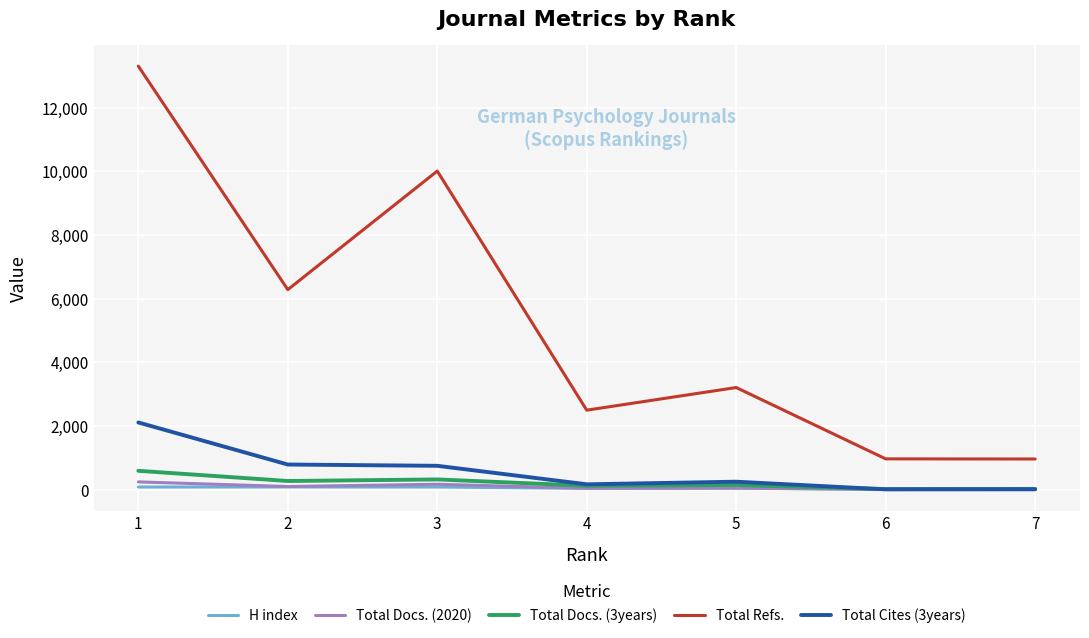

Where is Total Refs. nearest to the value 7136?

2